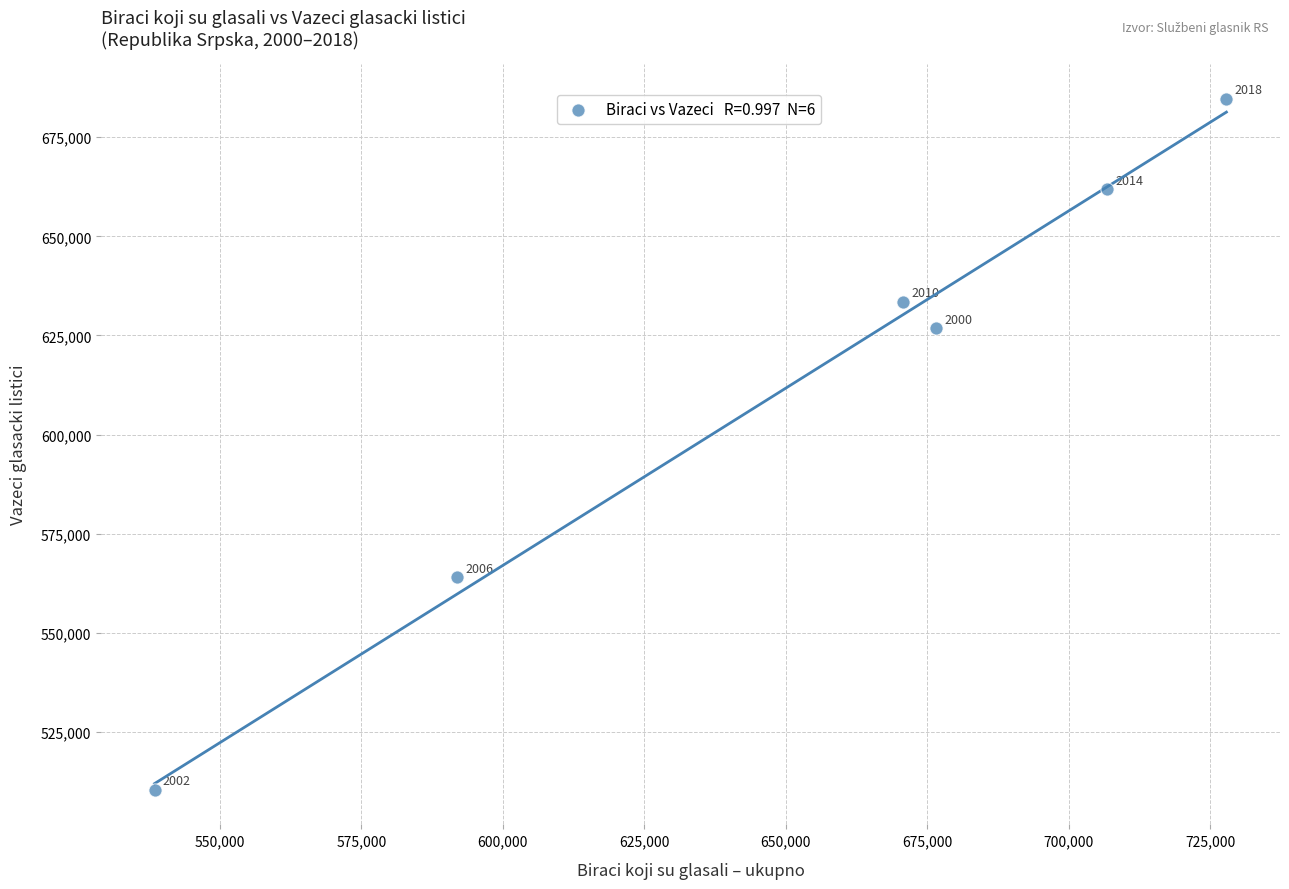

What Y value in the scatter plot is closest to 597560?

626862